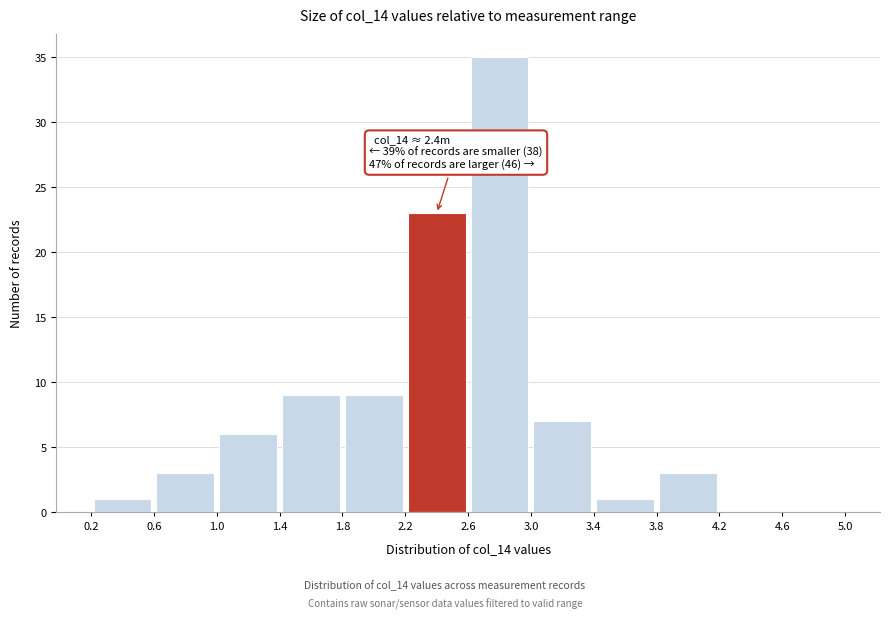

Over which range of the x-axis is the bar tallest?

2.6 to 3.0